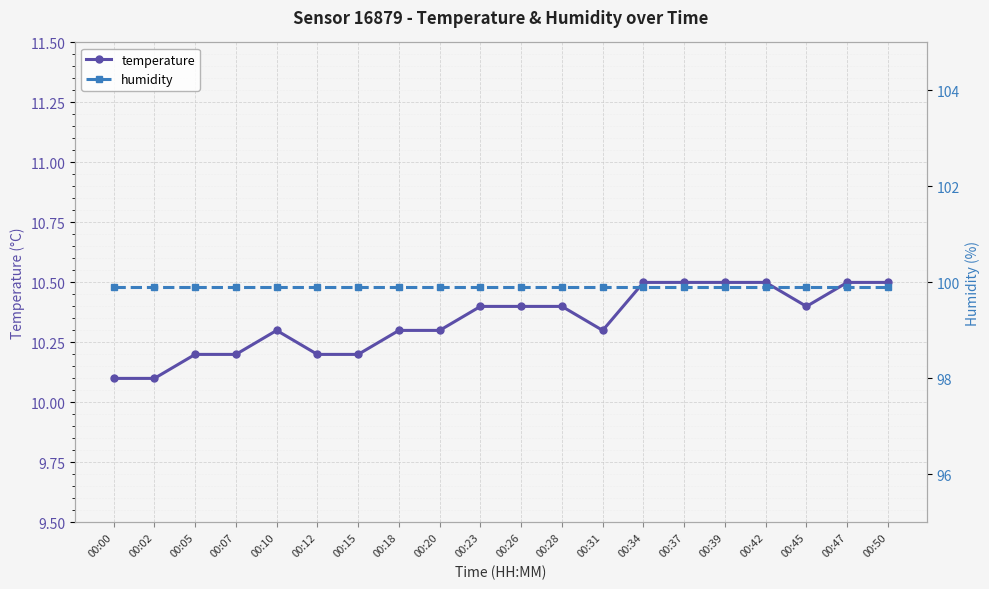

Reading left to right, what are all the values shown in this chart?

temperature: 00:00=10.1	00:02=10.1	00:05=10.2	00:07=10.2	00:10=10.3	00:12=10.2	00:15=10.2	00:18=10.3	00:20=10.3	00:23=10.4	00:26=10.4	00:28=10.4	00:31=10.3	00:34=10.5	00:37=10.5	00:39=10.5	00:42=10.5	00:45=10.4	00:47=10.5	00:50=10.5
humidity: 00:00=99.9	00:02=99.9	00:05=99.9	00:07=99.9	00:10=99.9	00:12=99.9	00:15=99.9	00:18=99.9	00:20=99.9	00:23=99.9	00:26=99.9	00:28=99.9	00:31=99.9	00:34=99.9	00:37=99.9	00:39=99.9	00:42=99.9	00:45=99.9	00:47=99.9	00:50=99.9